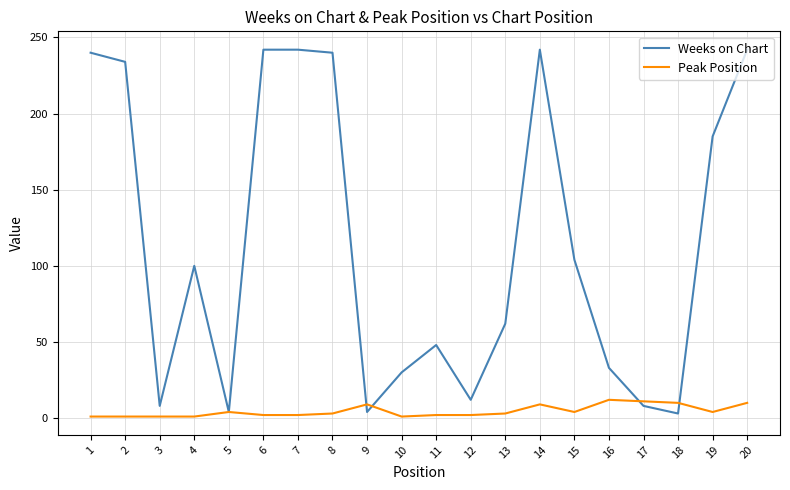

Which series has the widest spread of values?

Weeks on Chart